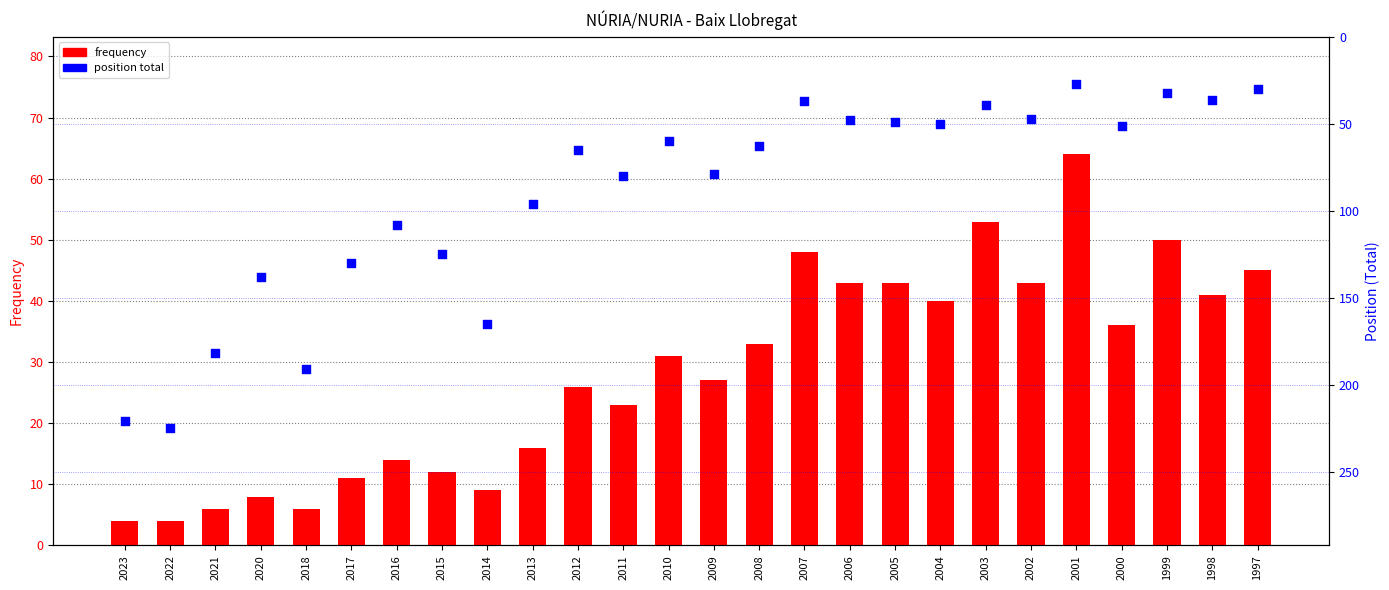

Is the value of position total at 2016 greater than the value of frequency at 2014?

Yes